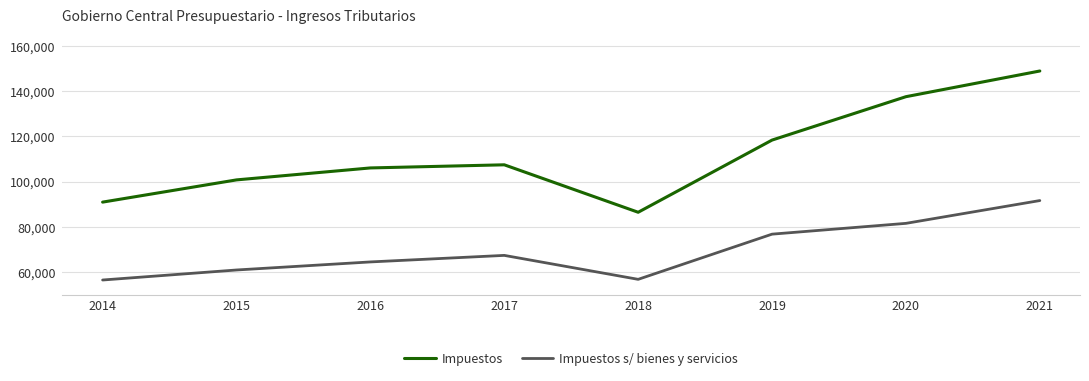

What is the maximum value for Impuestos?

148863.6